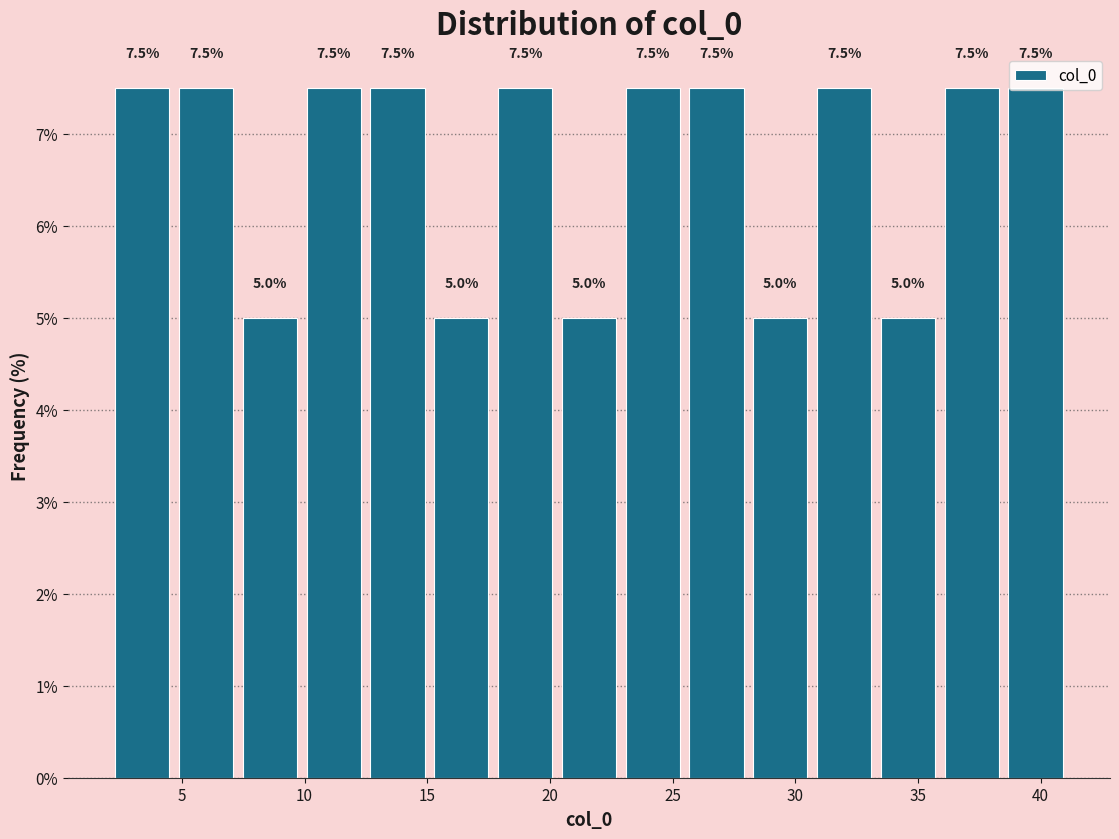

How tall is the bar that spans 25.5 to 28.0 on the x-axis? The bar edges are not printed on the chart, so give them approximately, as read against the axis.

7.5